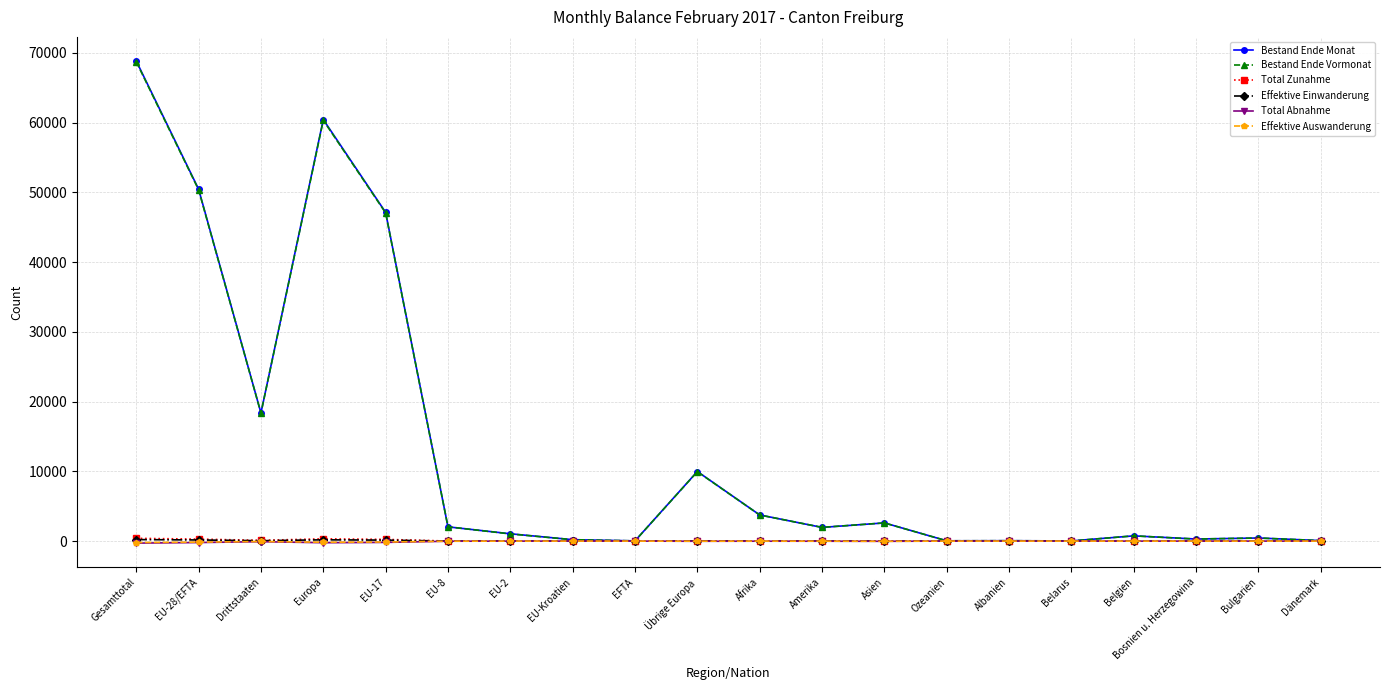

Which series has the widest spread of values?

Bestand Ende Monat